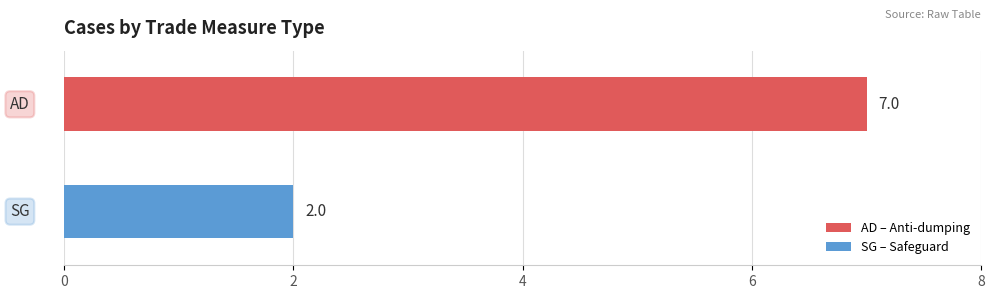

How many categories are shown in the chart?

1